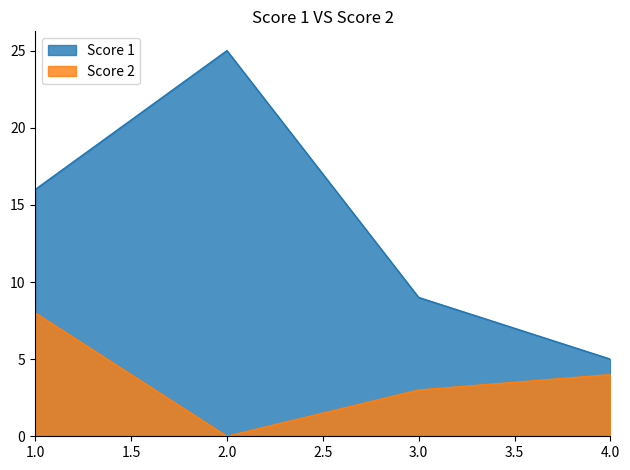

Between 3 and 2, which is larger?

2